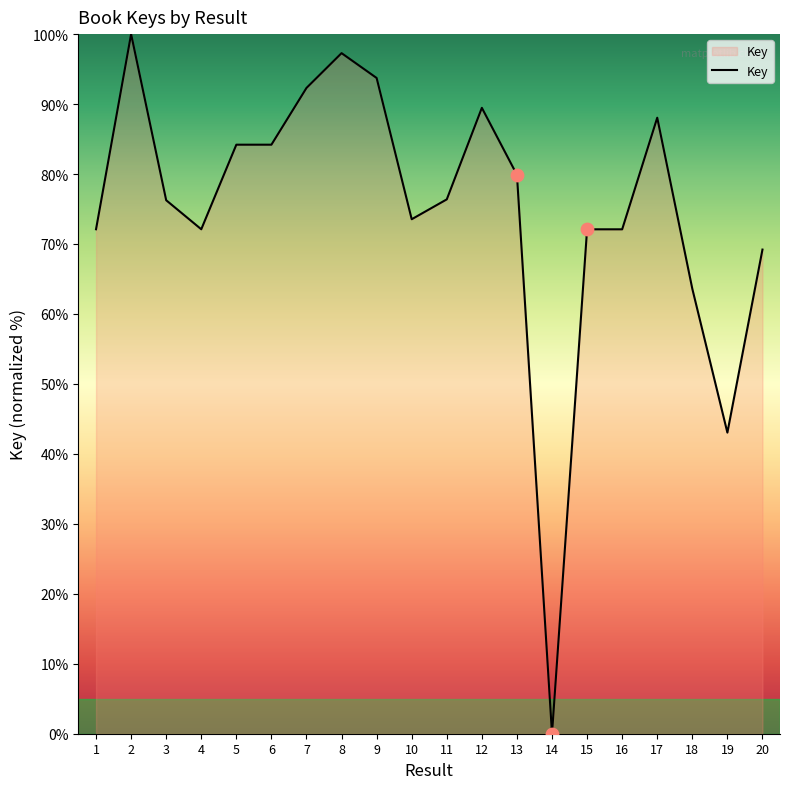

What is the ratio of the value at 15 to the value at 6?

0.9